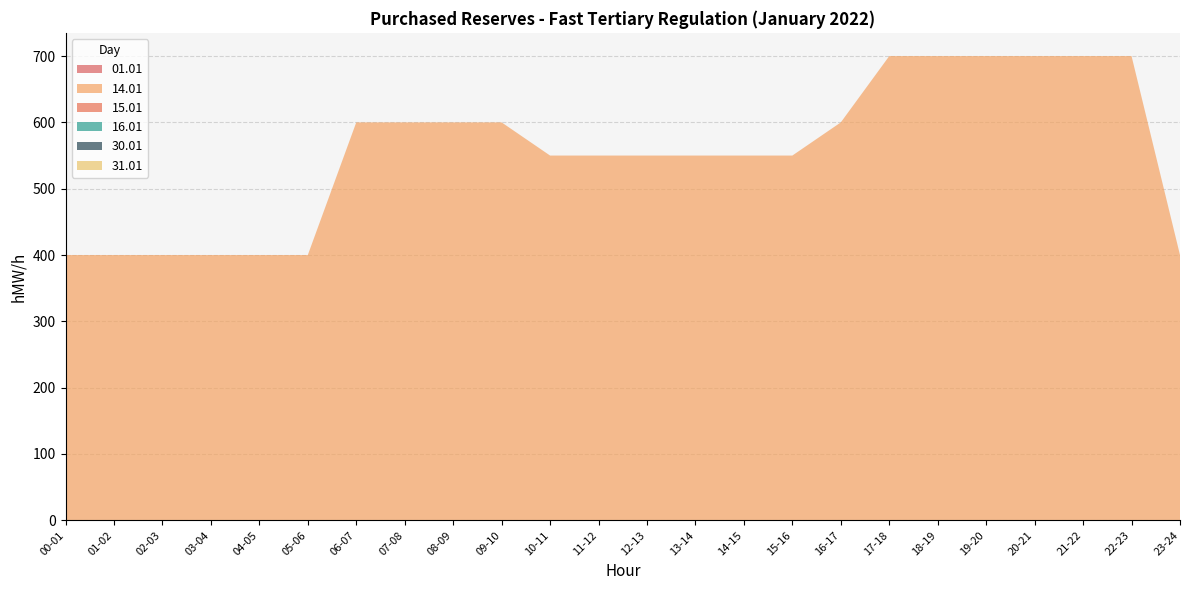

Reading left to right, list all the values displayed in this chart.

01.01: 00-01=0	01-02=0	02-03=0	03-04=0	04-05=0	05-06=0	06-07=0	07-08=0	08-09=0	09-10=0	10-11=0	11-12=0	12-13=0	13-14=0	14-15=0	15-16=0	16-17=0	17-18=0	18-19=0	19-20=0	20-21=0	21-22=0	22-23=0	23-24=0
14.01: 00-01=400	01-02=400	02-03=400	03-04=400	04-05=400	05-06=400	06-07=600	07-08=600	08-09=600	09-10=600	10-11=550	11-12=550	12-13=550	13-14=550	14-15=550	15-16=550	16-17=600	17-18=700	18-19=700	19-20=700	20-21=700	21-22=700	22-23=700	23-24=400
15.01: 00-01=0	01-02=0	02-03=0	03-04=0	04-05=0	05-06=0	06-07=0	07-08=0	08-09=0	09-10=0	10-11=0	11-12=0	12-13=0	13-14=0	14-15=0	15-16=0	16-17=0	17-18=0	18-19=0	19-20=0	20-21=0	21-22=0	22-23=0	23-24=0
16.01: 00-01=0	01-02=0	02-03=0	03-04=0	04-05=0	05-06=0	06-07=0	07-08=0	08-09=0	09-10=0	10-11=0	11-12=0	12-13=0	13-14=0	14-15=0	15-16=0	16-17=0	17-18=0	18-19=0	19-20=0	20-21=0	21-22=0	22-23=0	23-24=0
30.01: 00-01=0	01-02=0	02-03=0	03-04=0	04-05=0	05-06=0	06-07=0	07-08=0	08-09=0	09-10=0	10-11=0	11-12=0	12-13=0	13-14=0	14-15=0	15-16=0	16-17=0	17-18=0	18-19=0	19-20=0	20-21=0	21-22=0	22-23=0	23-24=0
31.01: 00-01=0	01-02=0	02-03=0	03-04=0	04-05=0	05-06=0	06-07=0	07-08=0	08-09=0	09-10=0	10-11=0	11-12=0	12-13=0	13-14=0	14-15=0	15-16=0	16-17=0	17-18=0	18-19=0	19-20=0	20-21=0	21-22=0	22-23=0	23-24=0